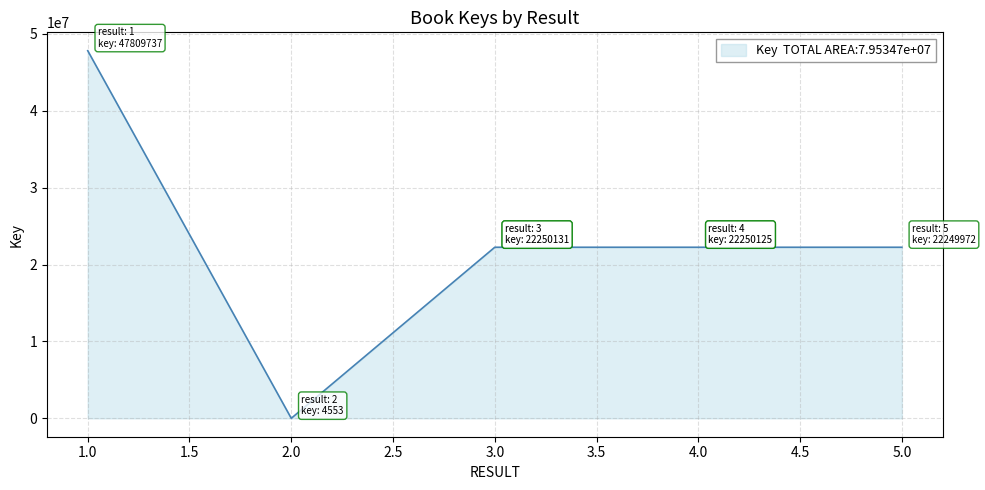

Is it true that the value at 4 is 22250125?

True